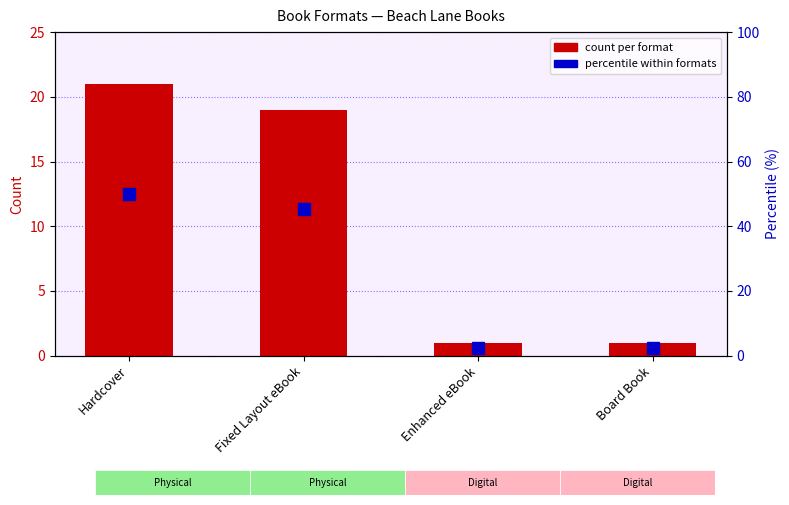

Is it true that percentile of total equals 2.4 at Enhanced eBook?

True